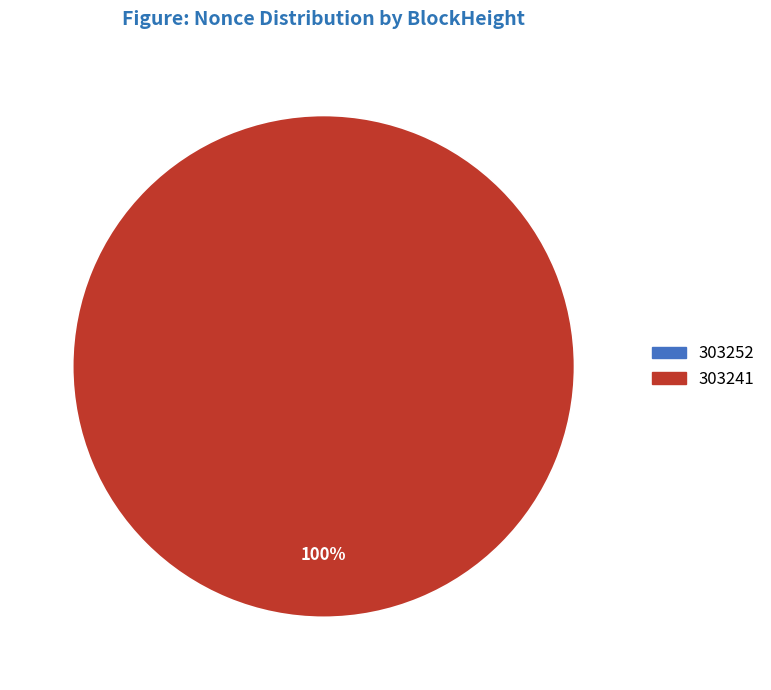

What percentage is the 303241 slice, to the nearest percent?

100%